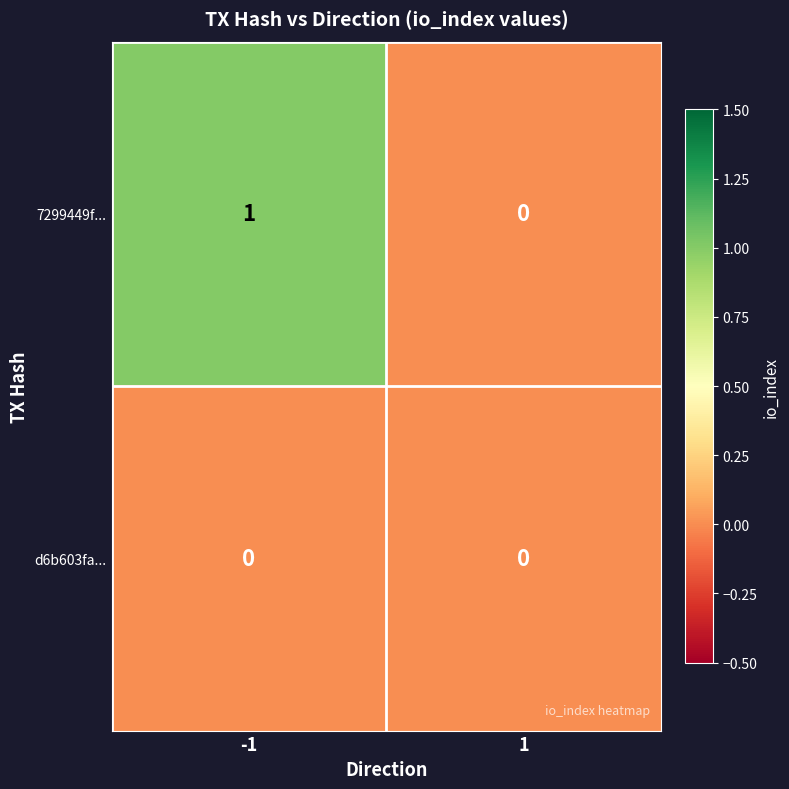

Which series changed the most between -1 and 1?

7299449f...